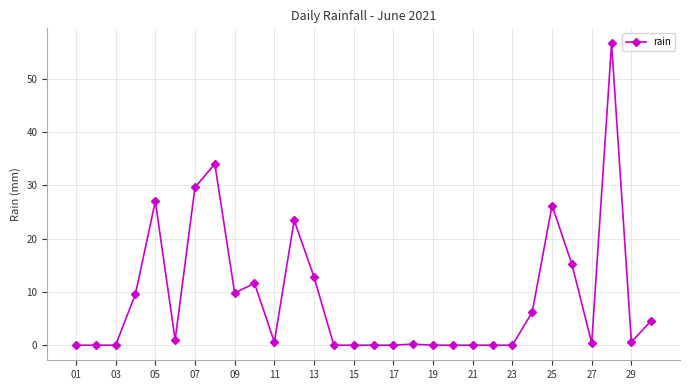

What is the difference between the maximum and minimum values?

56.6